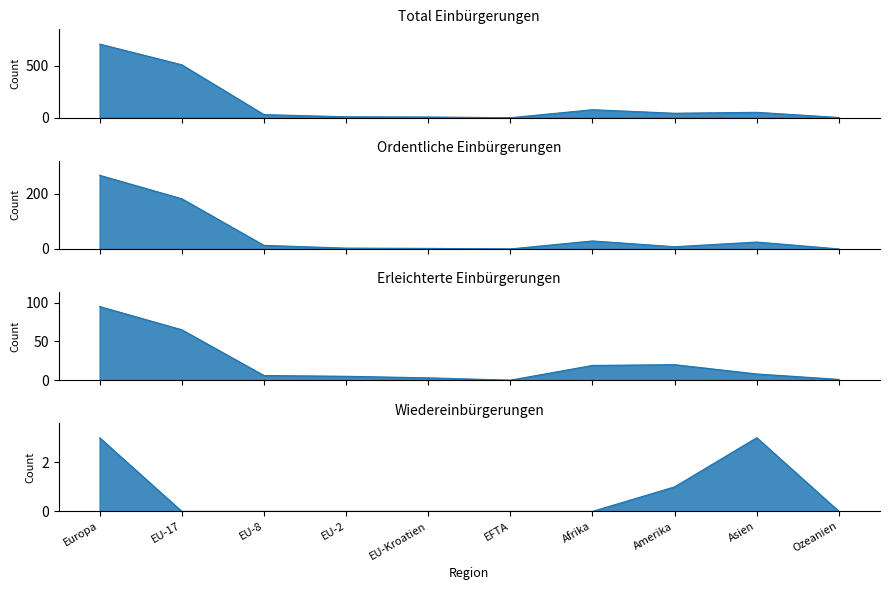

Which series changed the most between Europa and Ozeanien?

Total Einbürgerungen